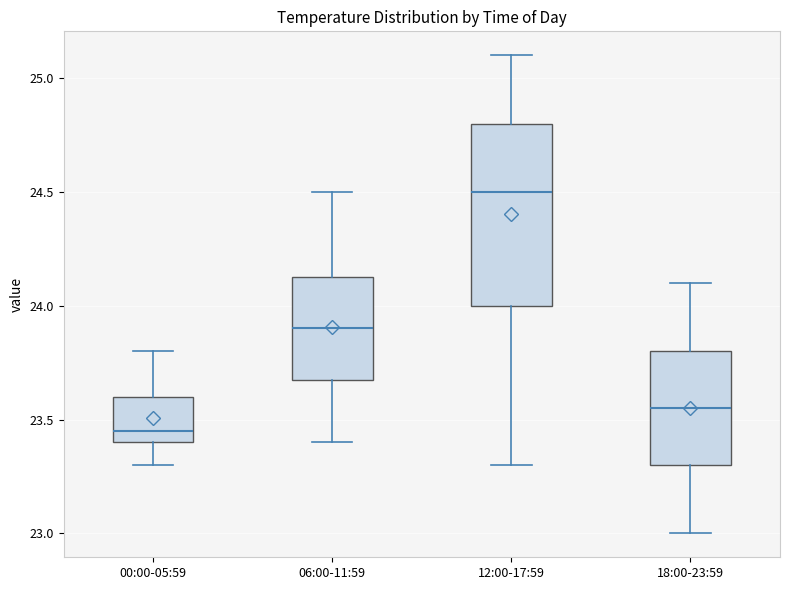

Which box has the highest median line?

12:00-17:59